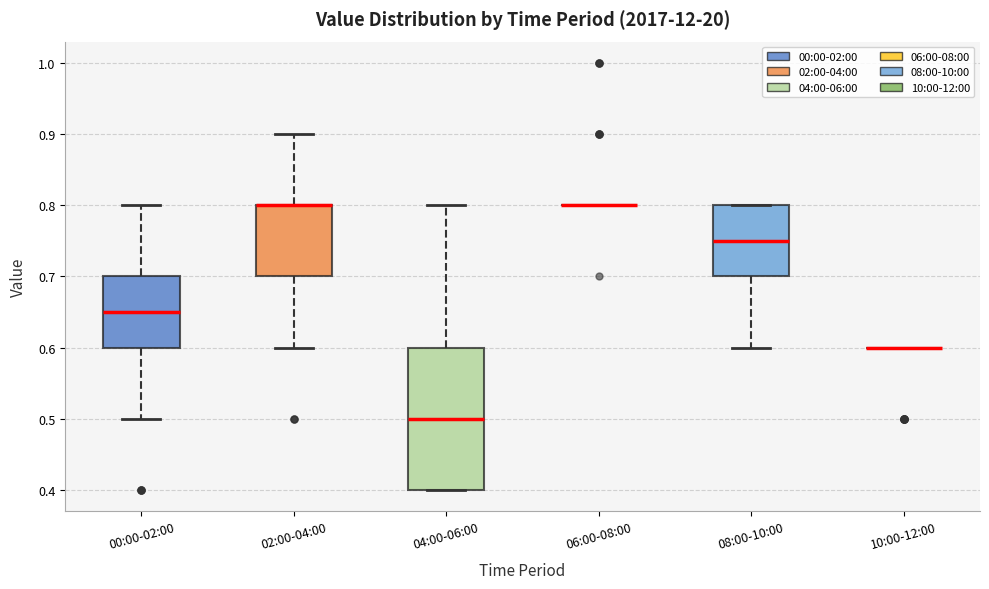

Comparing the boxes themselves (not the whiskers), which one is the tallest?

04:00-06:00